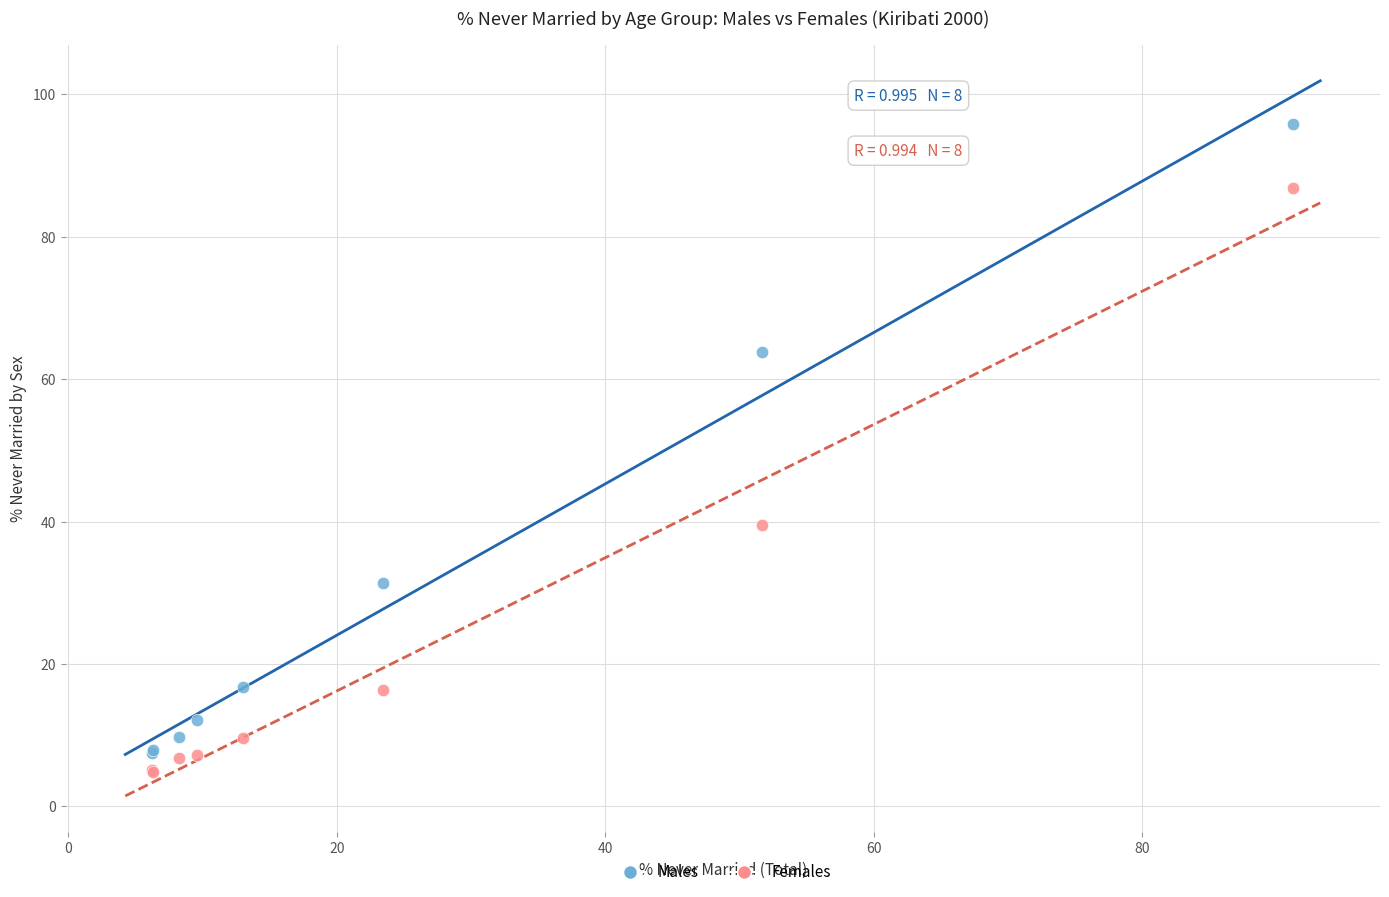

In the Males series, what Y value is closest to 51?

63.8